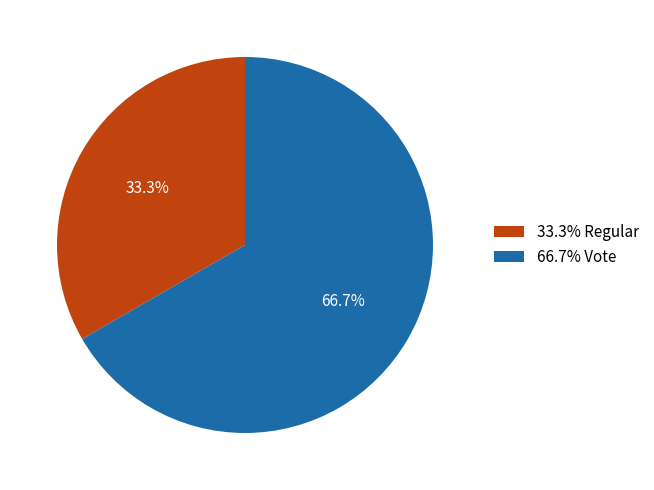

Between 66.7% Vote and 33.3% Regular, which is larger?

66.7% Vote